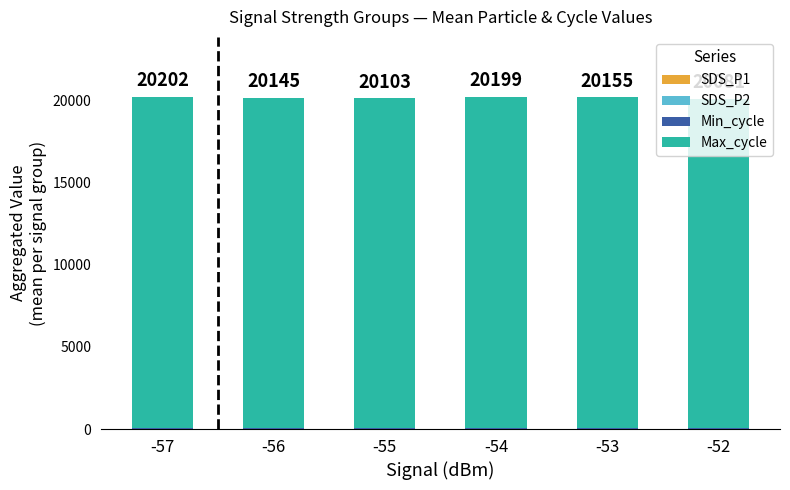

Which series has the largest total across all categories?

Max_cycle